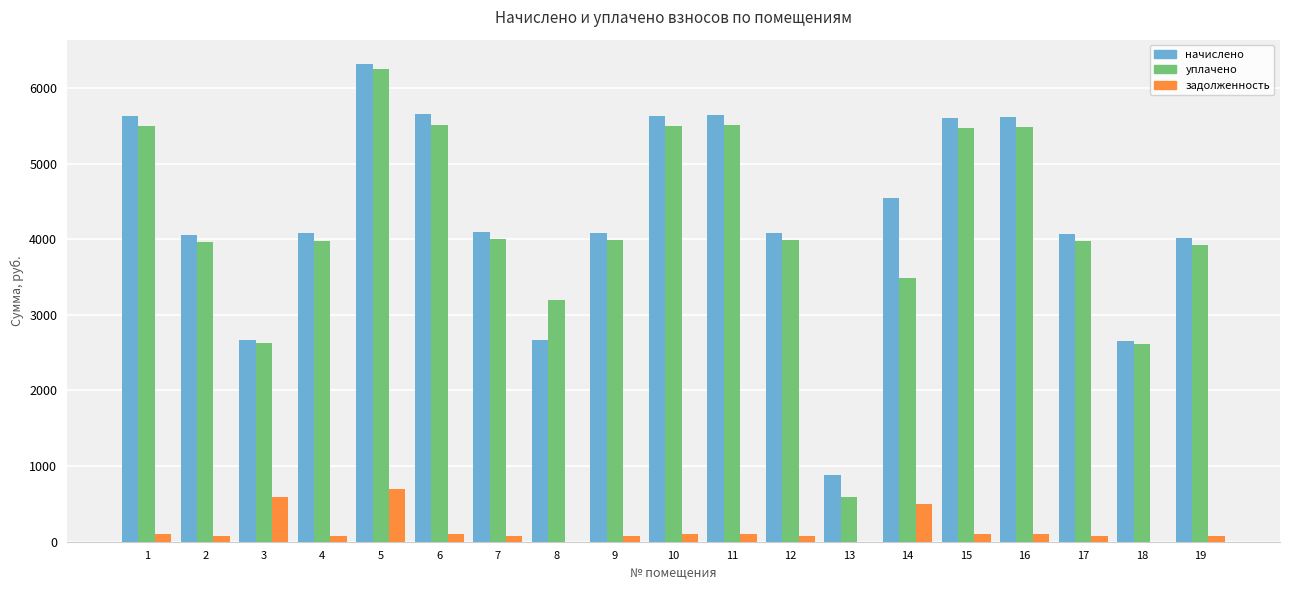

The value of уплачено at 17 is 3974.9. True or false?

True